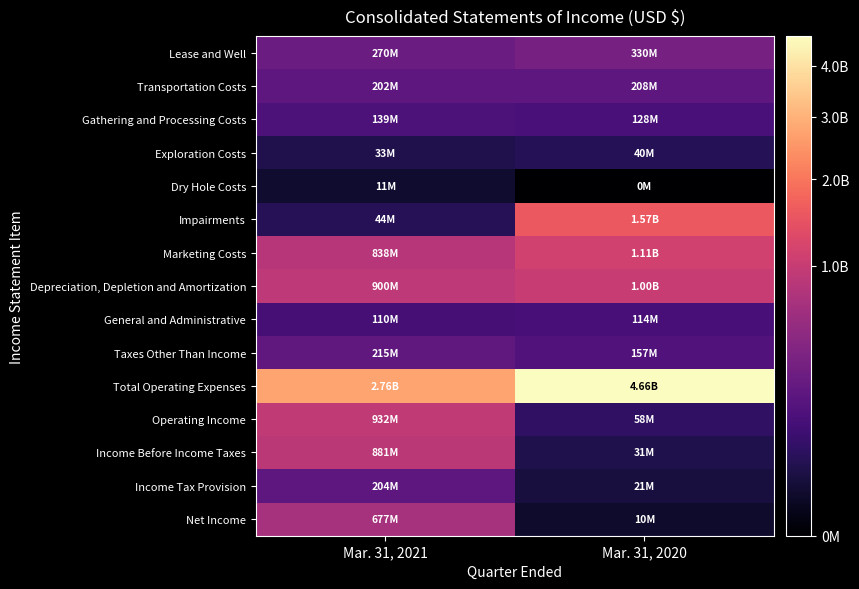

Which series has the widest spread of values?

Total Operating Expenses